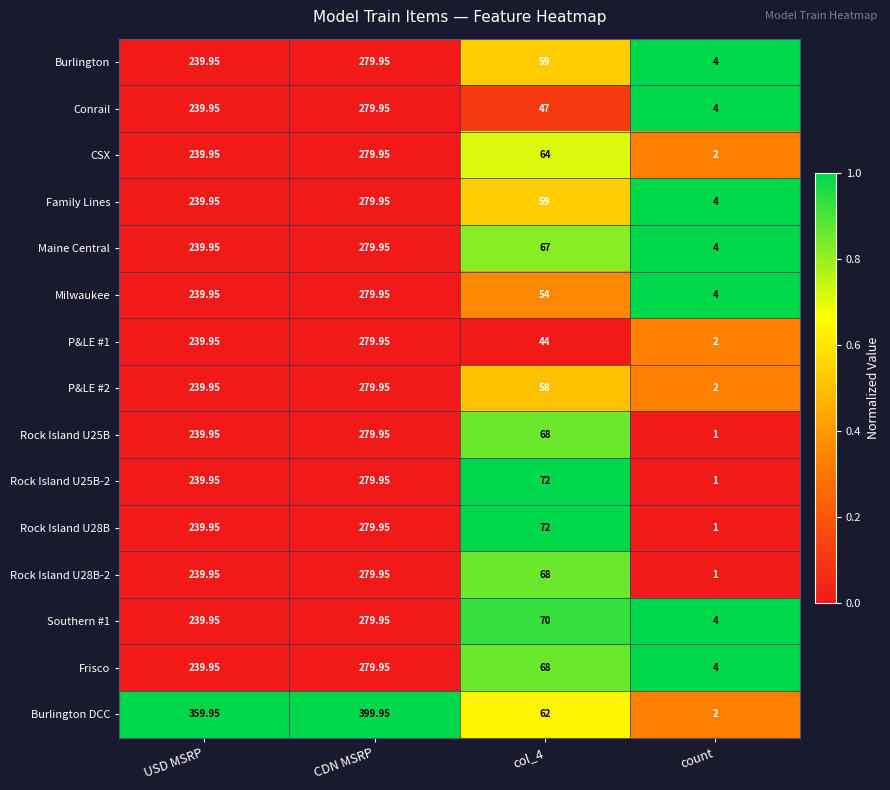

Which category has the highest value in the P&LE #1 series?

CDN MSRP